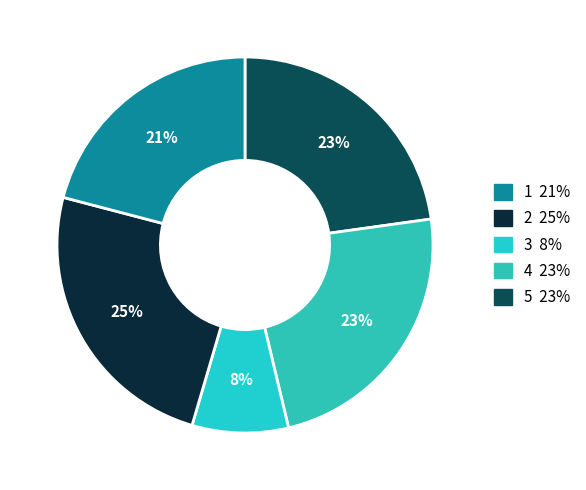

How many segments does this pie chart have?

5